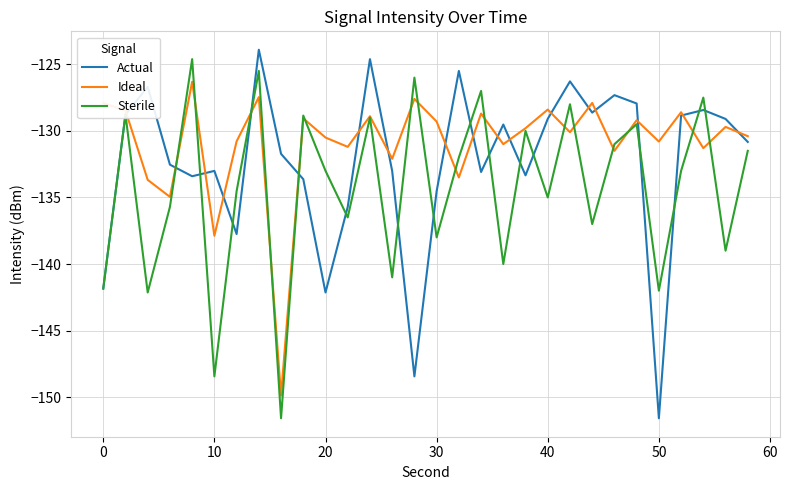

True or false: Sterile has more than 2 points higher than both neighbors.

True